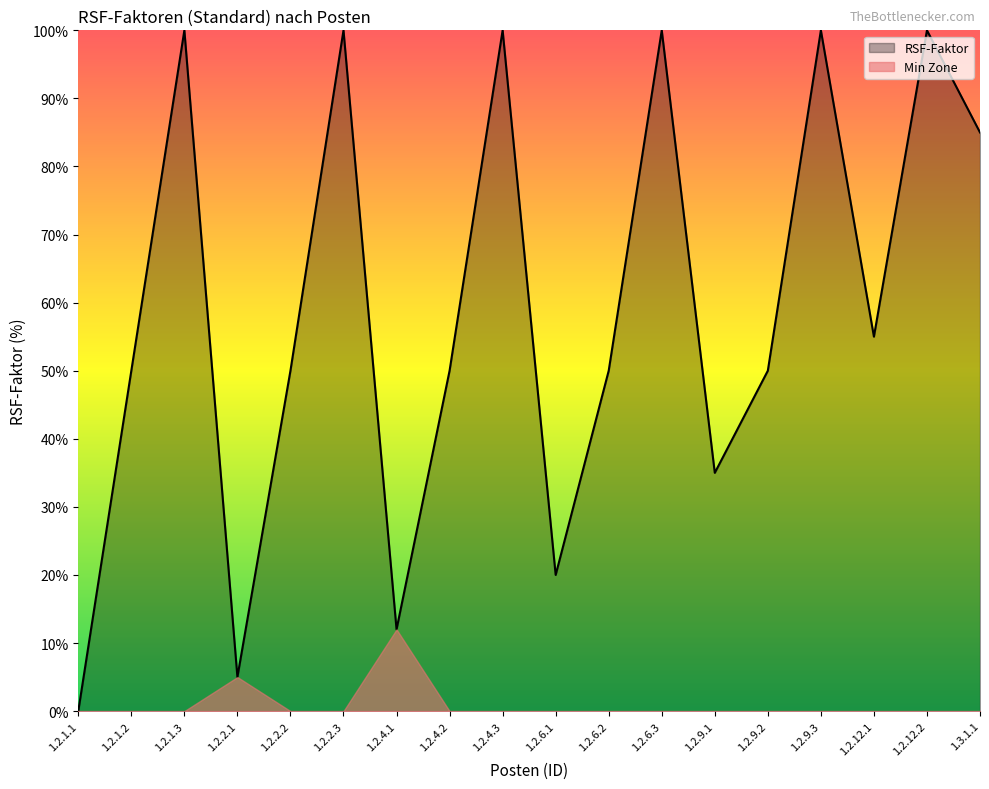

Does the chart display data point markers on the line(s)?

No